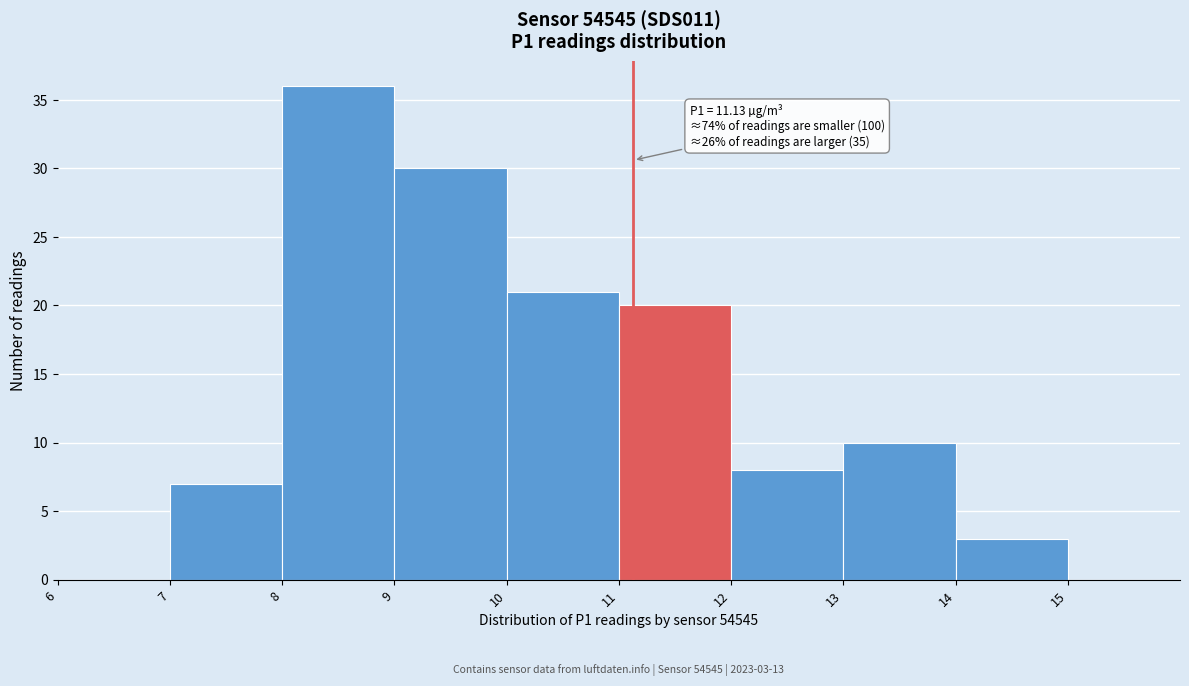

Over which range of the x-axis is the bar tallest?

8 to 9